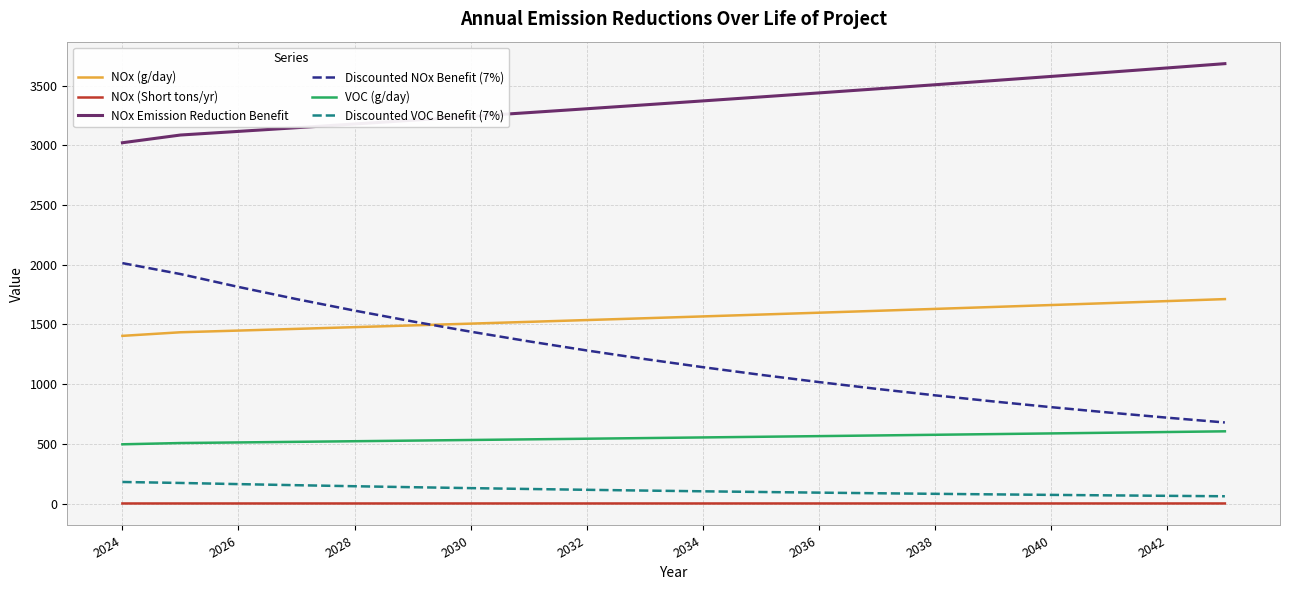

Which series has the largest total across all categories?

NOx Emission Reduction Benefit